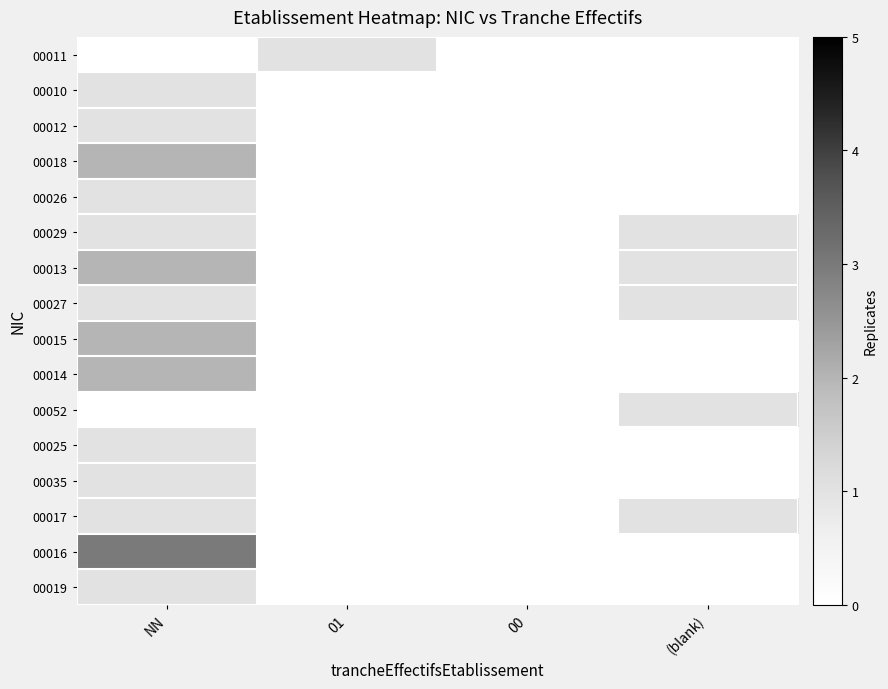

Reading right to left, list all the values displayed in this chart.

00011: (blank)=0	00=0	01=1	NN=0
00010: (blank)=0	00=0	01=0	NN=1
00012: (blank)=0	00=0	01=0	NN=1
00018: (blank)=0	00=0	01=0	NN=2
00026: (blank)=0	00=0	01=0	NN=1
00029: (blank)=1	00=0	01=0	NN=1
00013: (blank)=1	00=0	01=0	NN=2
00027: (blank)=1	00=0	01=0	NN=1
00015: (blank)=0	00=0	01=0	NN=2
00014: (blank)=0	00=0	01=0	NN=2
00052: (blank)=1	00=0	01=0	NN=0
00025: (blank)=0	00=0	01=0	NN=1
00035: (blank)=0	00=0	01=0	NN=1
00017: (blank)=1	00=0	01=0	NN=1
00016: (blank)=0	00=0	01=0	NN=3
00019: (blank)=0	00=0	01=0	NN=1